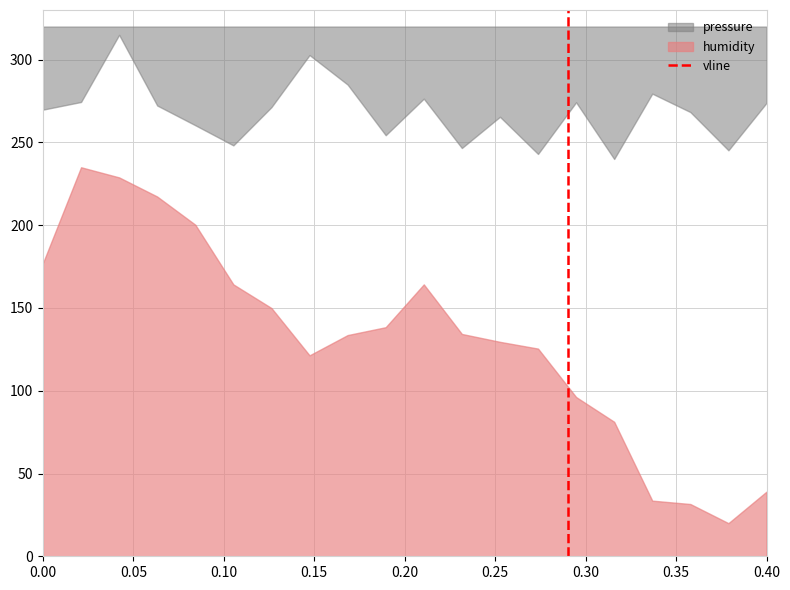

The chart shows a value of 1 at 0.05. True or false?

False